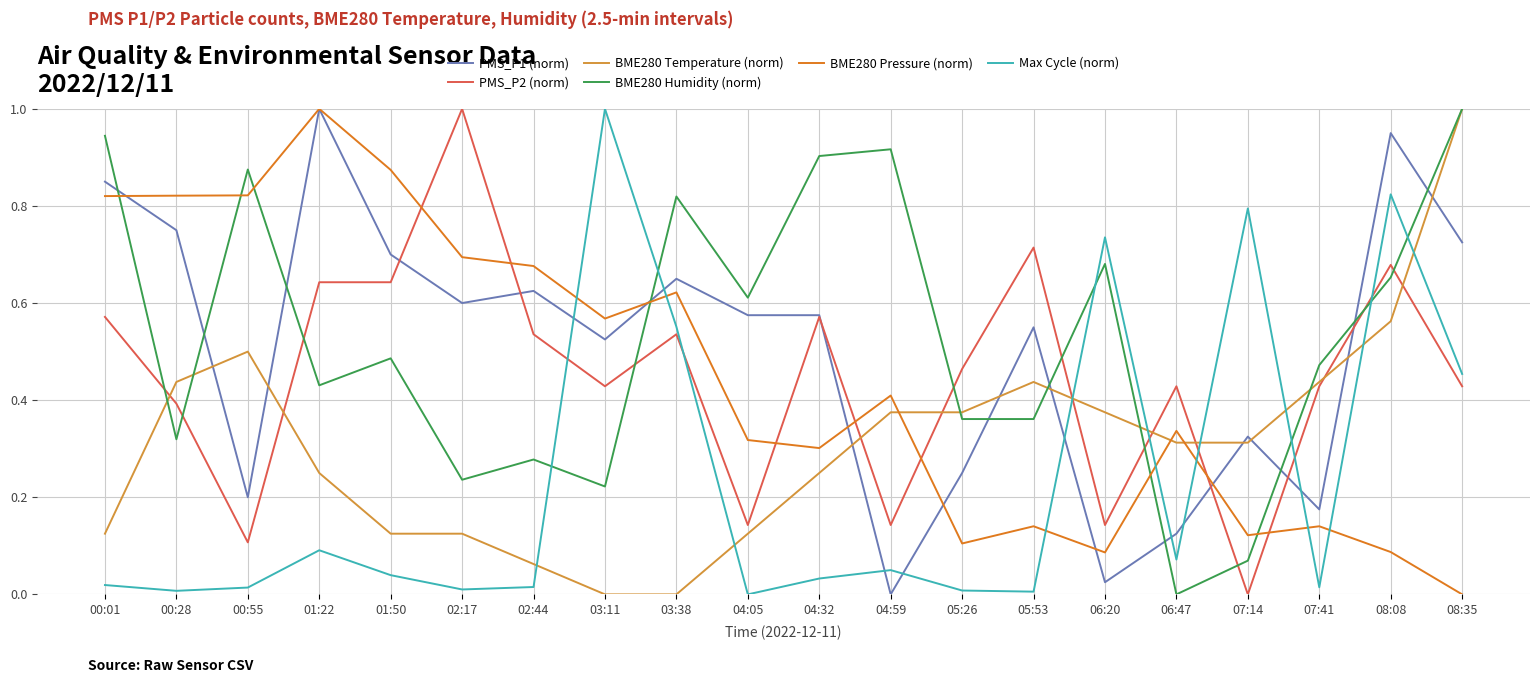

What is the spread (max minus min) of values at 03:11?

1.0